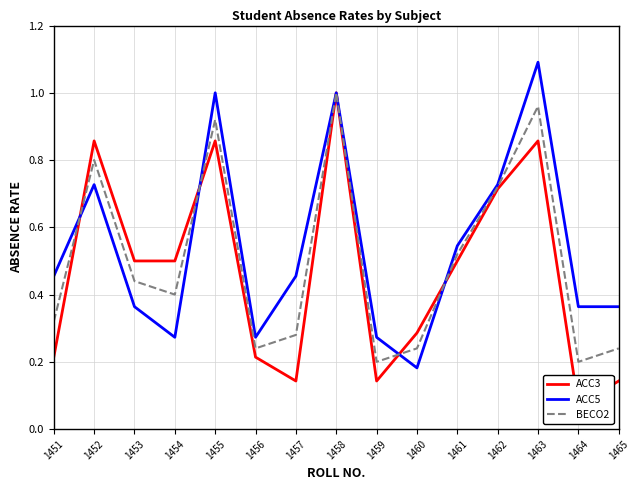

What is the sum of the ACC5 values at 1460 and 1461?

0.7